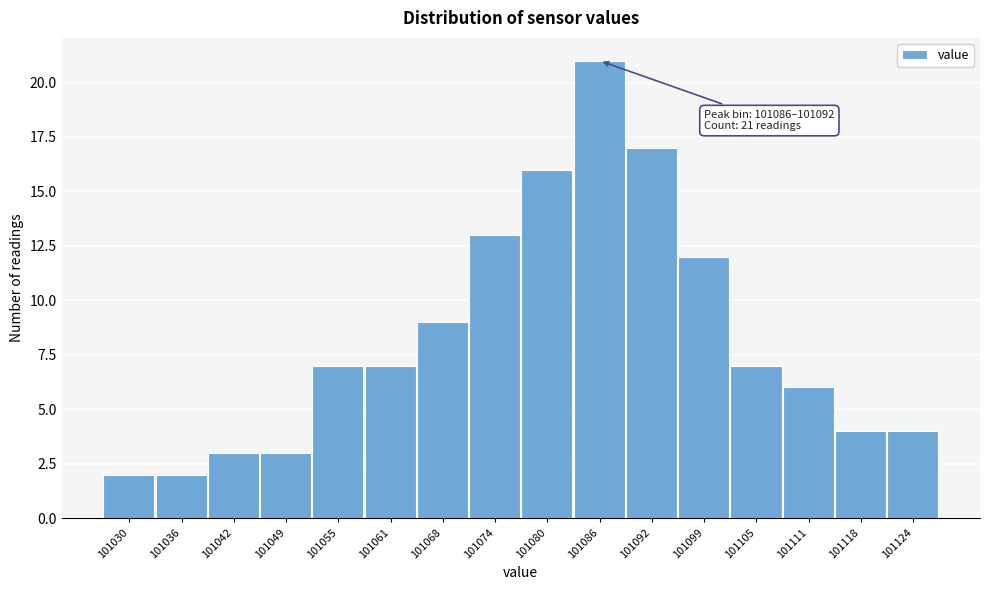

Reading left to right, transcribe all the data shown in this chart.

2	2	3	3	7	7	9	13	16	21	17	12	7	6	4	4